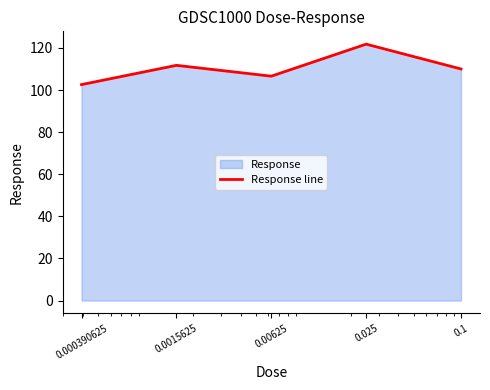

Approximately how many times larger is the value at 0.025 compared to 0.000390625?

1.2